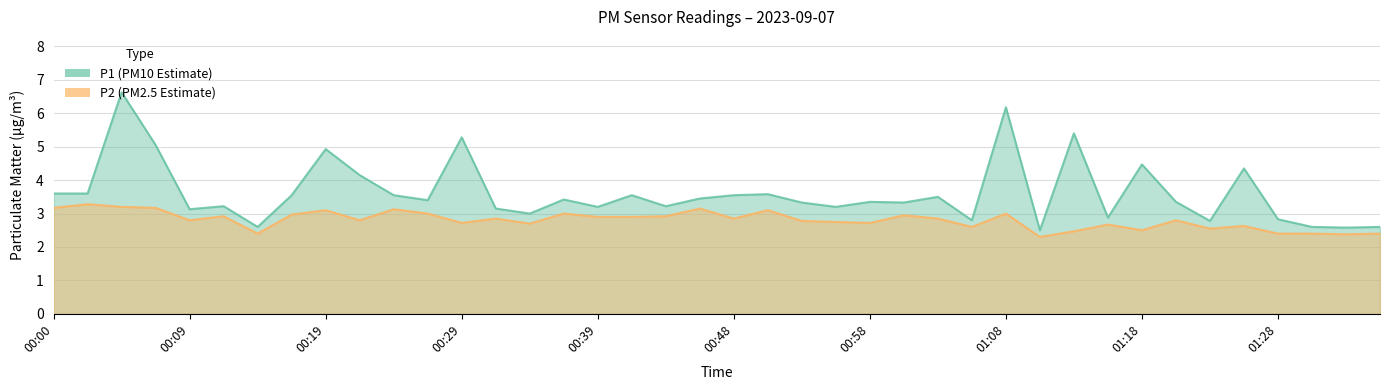

True or false: P1 and P2 cross at least once.

False